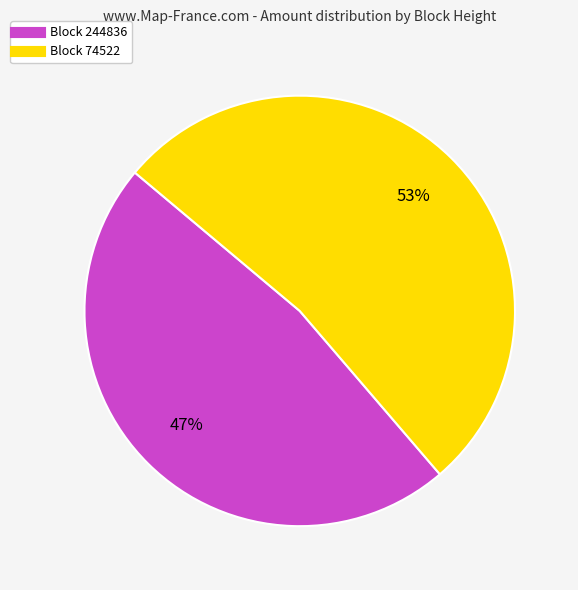

To the nearest percent, what is the average slice percentage?

50%